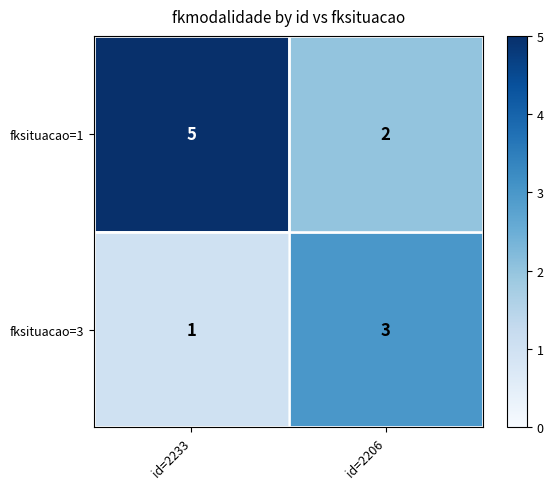

Rank the series at id=2206 from lowest to highest value.

fksituacao=1, fksituacao=3